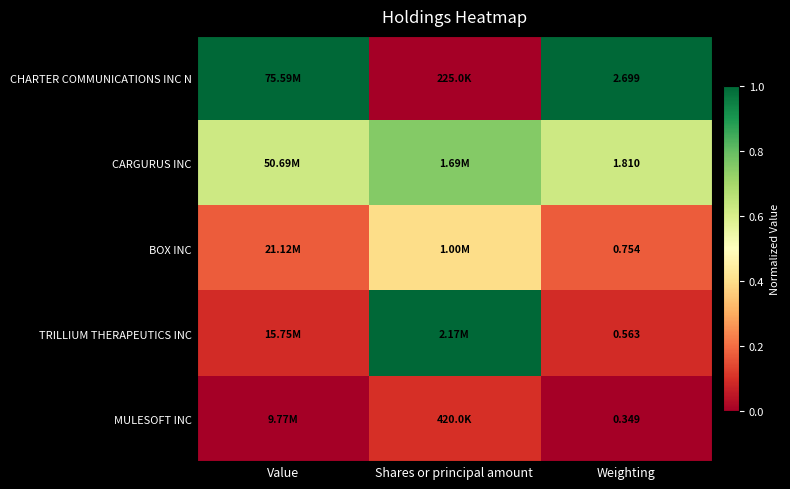

At how many categories does at least one series exceed 0?

3